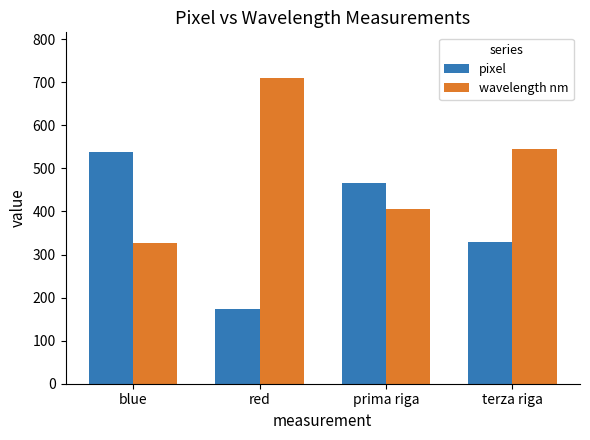

Reading left to right, list all the values displayed in this chart.

pixel: blue=539.0	red=174.0	prima riga=465.0	terza riga=330.0
wavelength nm: blue=327.2	red=709.5	prima riga=404.7	terza riga=546.1